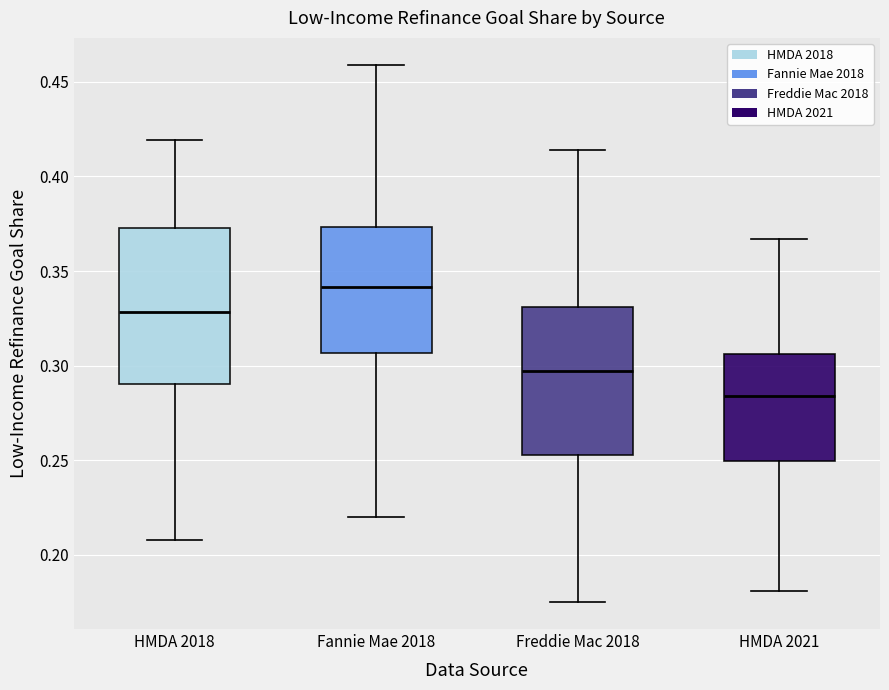

Which box has the highest median line?

Fannie Mae 2018